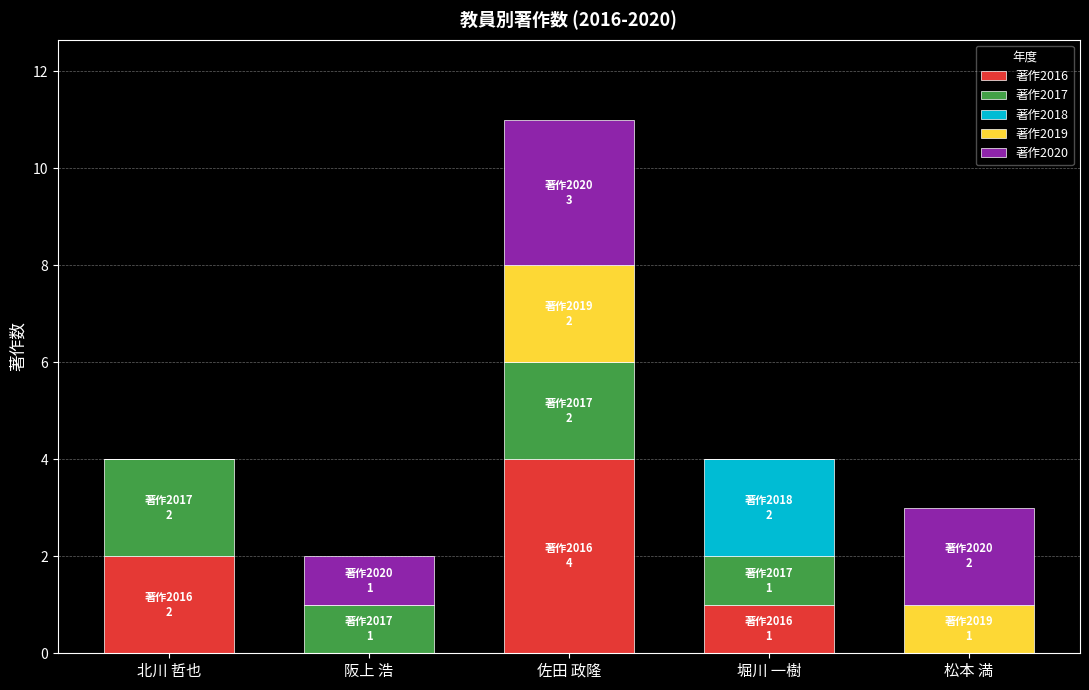

What is the sum of the 著作2016 values at 北川 哲也 and 阪上 浩?

2